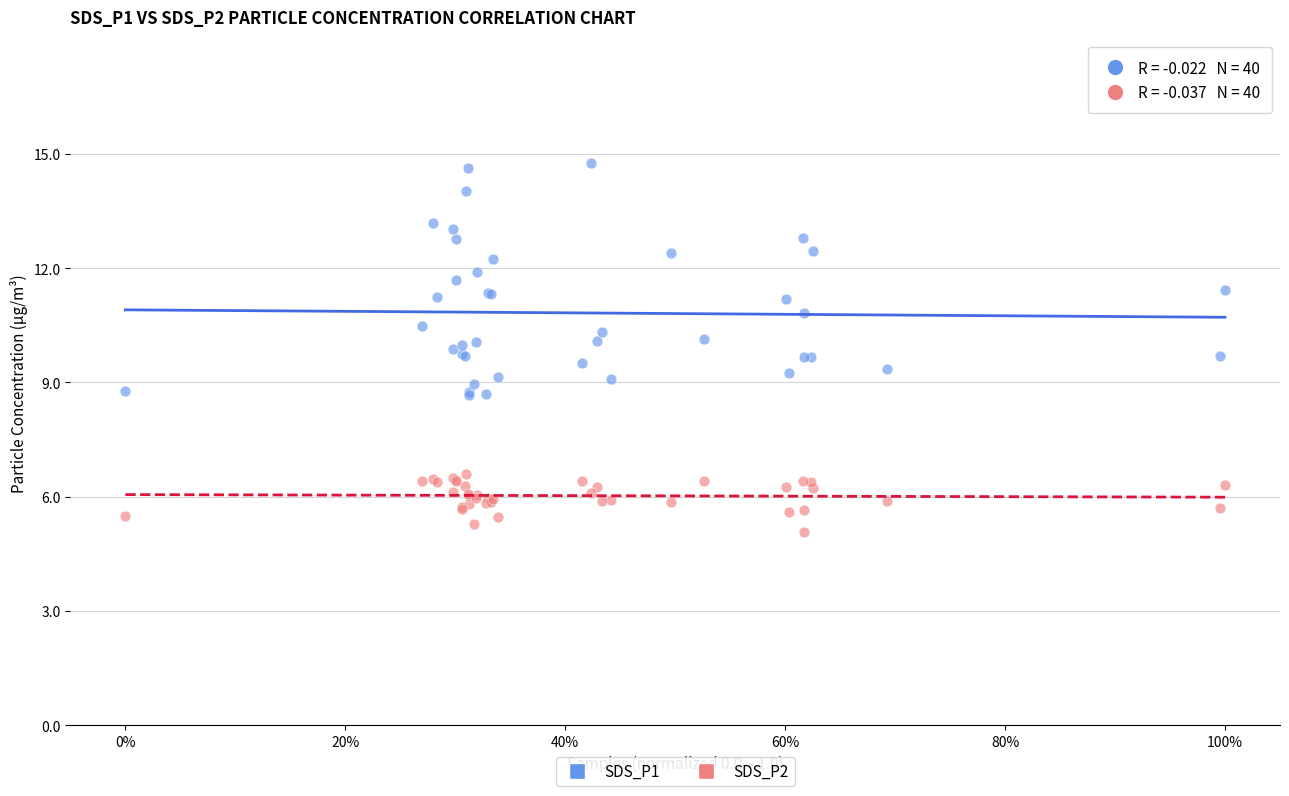

Which series reaches the maximum Y coordinate?

SDS_P1